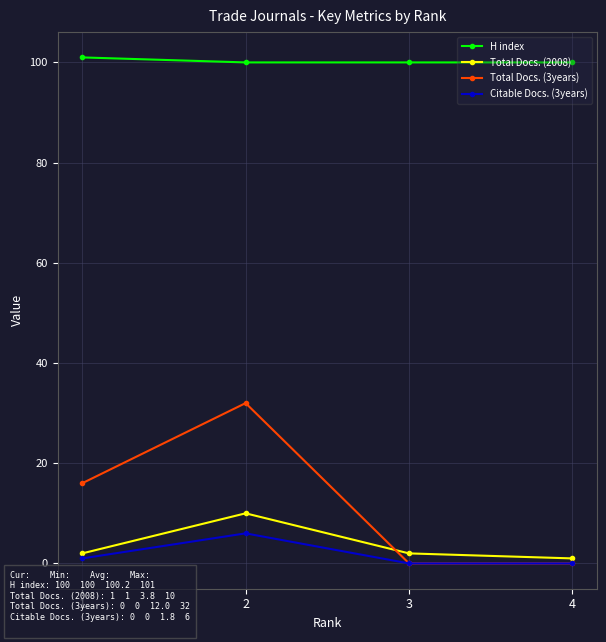

Does the chart have visible grid lines?

Yes